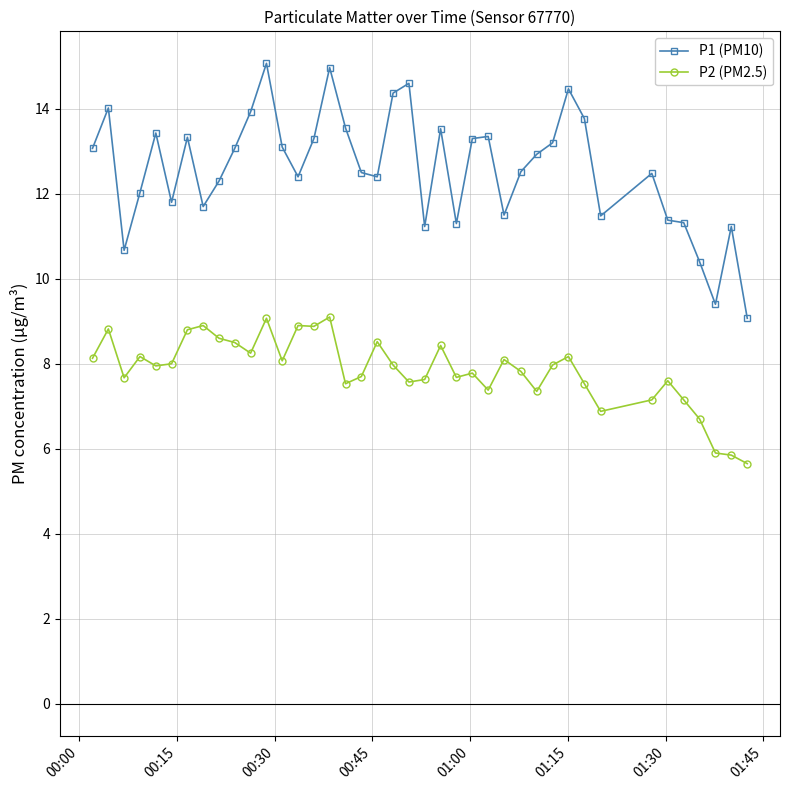

True or false: P1 (PM10) has more than 2 interior local peaks.

True